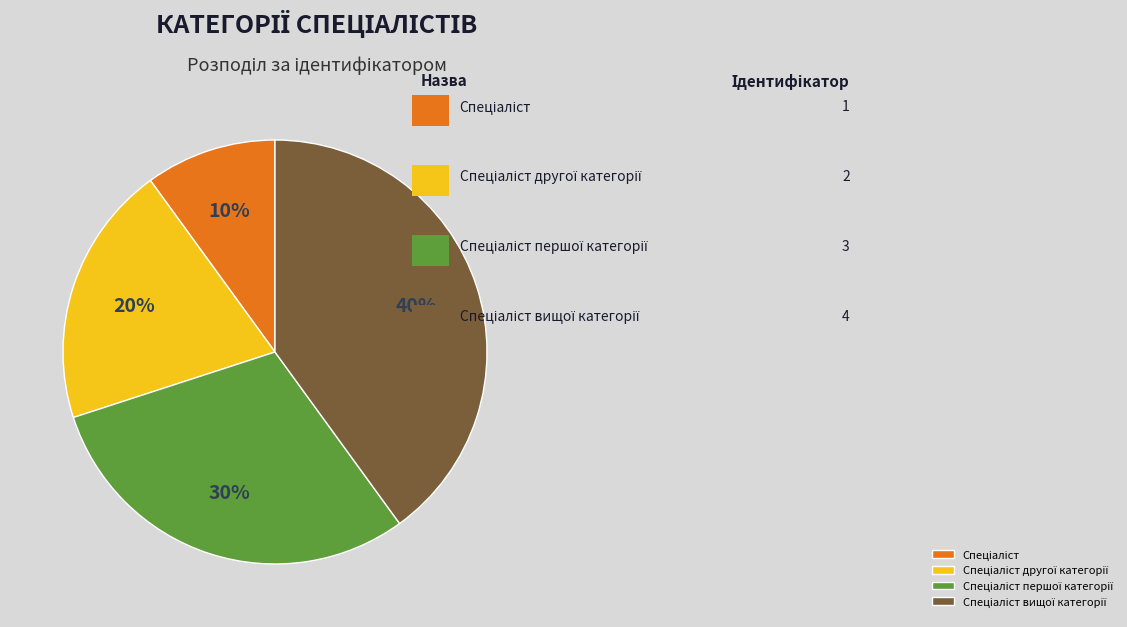

Is there any slice that represents more than half of the pie?

No